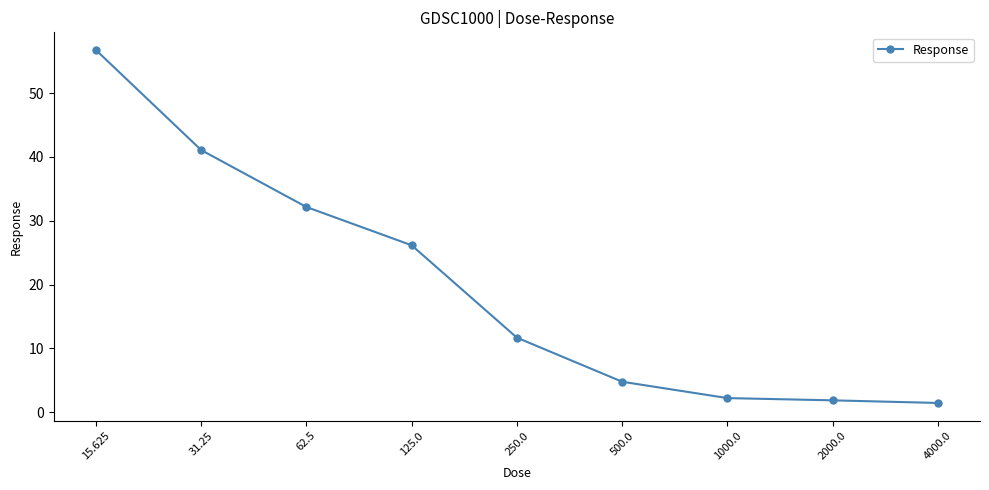

Reading right to left, what are all the values shown in this chart?

4000.0=1.5	2000.0=1.9	1000.0=2.2	500.0=4.8	250.0=11.7	125.0=26.2	62.5=32.2	31.25=41.1	15.625=56.7